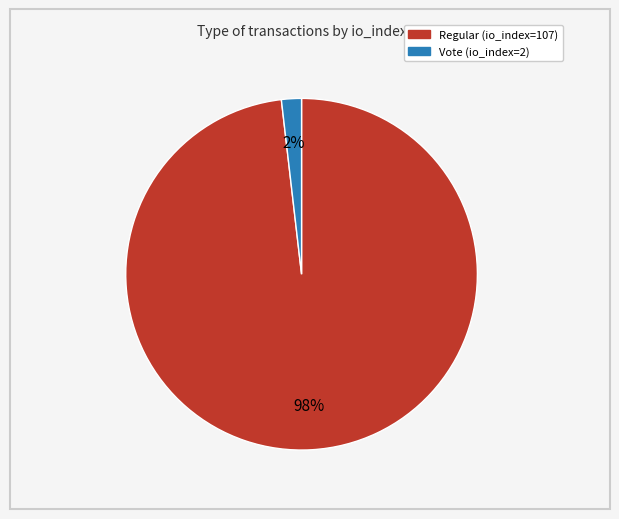

How many slices are in this pie chart?

2